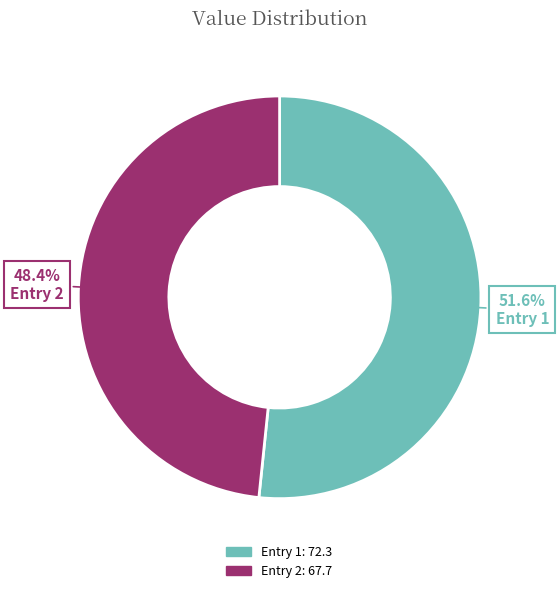

Is there any slice that represents more than half of the pie?

Yes